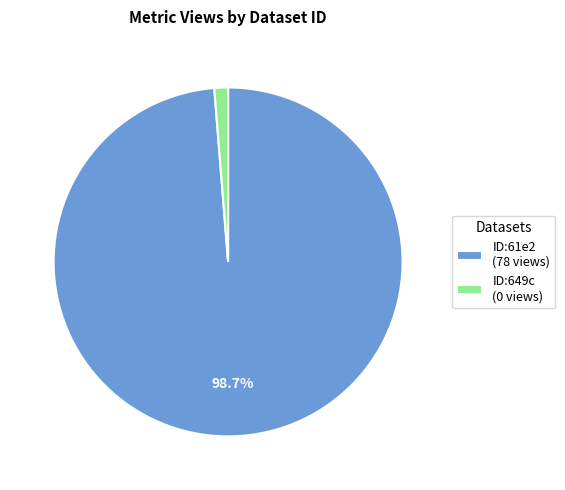

Which has a higher value, ID:649c (0 views) or ID:61e2 (78 views)?

ID:61e2 (78 views)